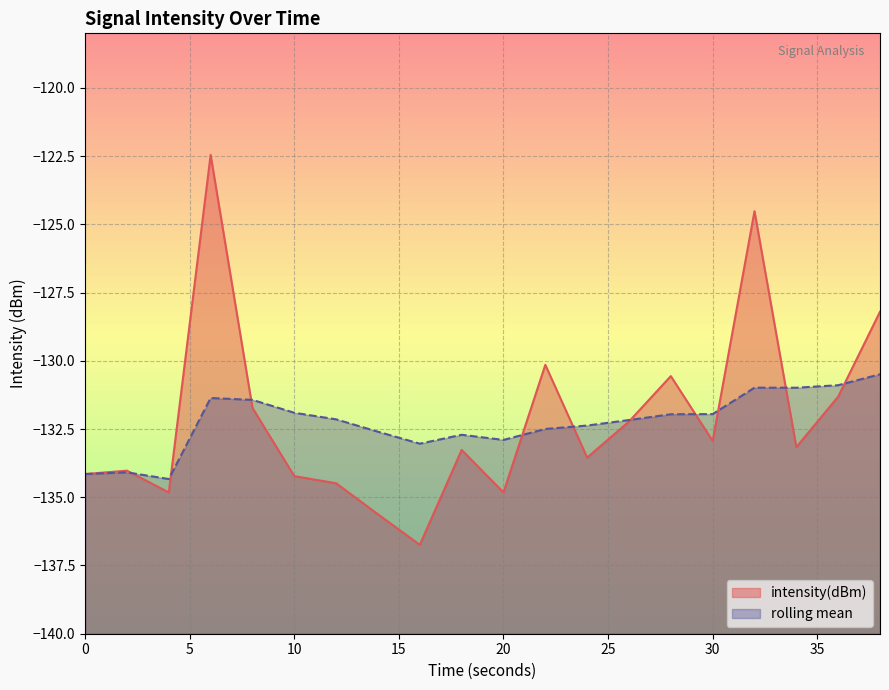

What is the minimum value shown in the chart?

-136.7